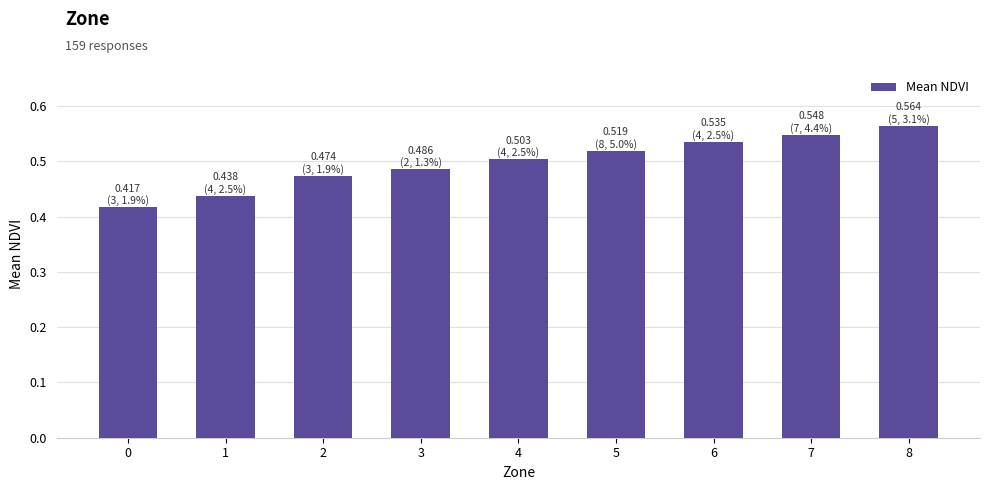

How many bars are there in total?

9